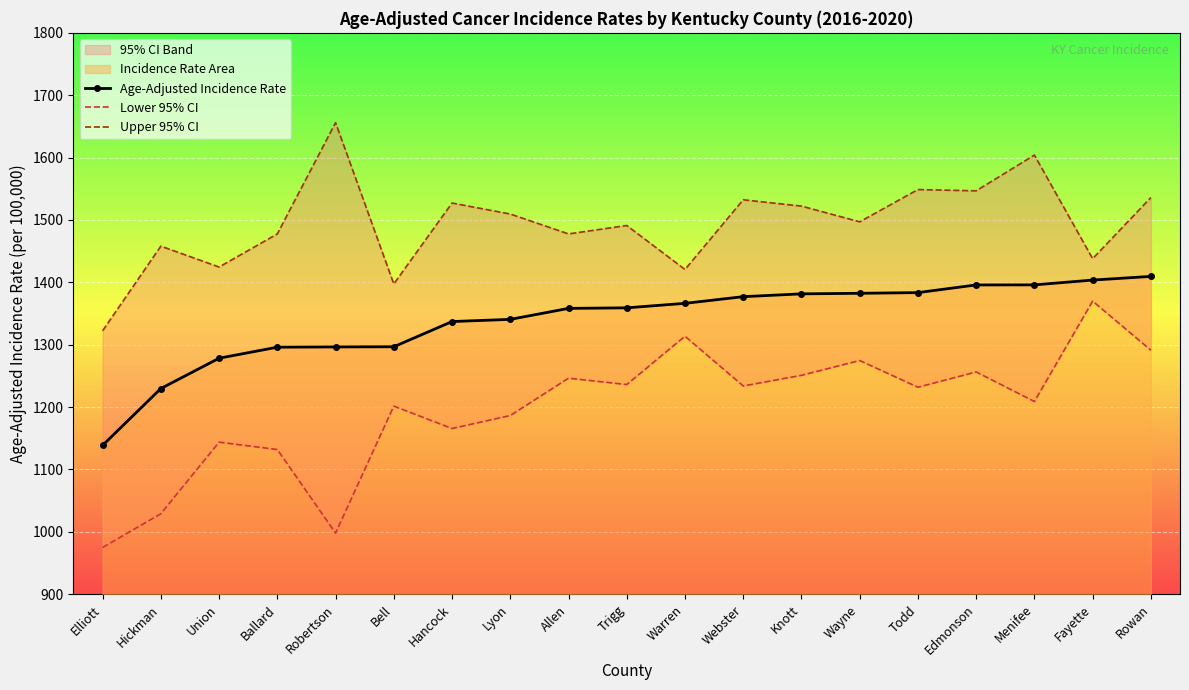

Reading left to right, what are all the values shown in this chart?

Age-Adjusted Incidence Rate: Elliott=1138.6	Hickman=1229.7	Union=1278.3	Ballard=1296.0	Robertson=1296.4	Bell=1296.7	Hancock=1337.1	Lyon=1340.6	Allen=1358.2	Trigg=1359.1	Warren=1366.3	Webster=1377.0	Knott=1381.5	Wayne=1382.4	Todd=1383.5	Edmonson=1395.8	Menifee=1395.9	Fayette=1403.6	Rowan=1409.5
Lower 95% CI: Elliott=974.8	Hickman=1029.0	Union=1143.7	Ballard=1131.9	Robertson=997.9	Bell=1201.5	Hancock=1165.6	Lyon=1186.4	Allen=1246.3	Trigg=1236.1	Warren=1313.5	Webster=1233.8	Knott=1250.9	Wayne=1274.6	Todd=1231.8	Edmonson=1256.3	Menifee=1208.9	Fayette=1369.9	Rowan=1291.1
Upper 95% CI: Elliott=1322.3	Hickman=1458.0	Union=1424.5	Ballard=1477.6	Robertson=1656.0	Bell=1397.4	Hancock=1527.1	Lyon=1509.5	Allen=1477.6	Trigg=1491.1	Warren=1420.6	Webster=1532.3	Knott=1522.2	Wayne=1497.0	Todd=1548.7	Edmonson=1546.7	Menifee=1604.0	Fayette=1437.9	Rowan=1535.9